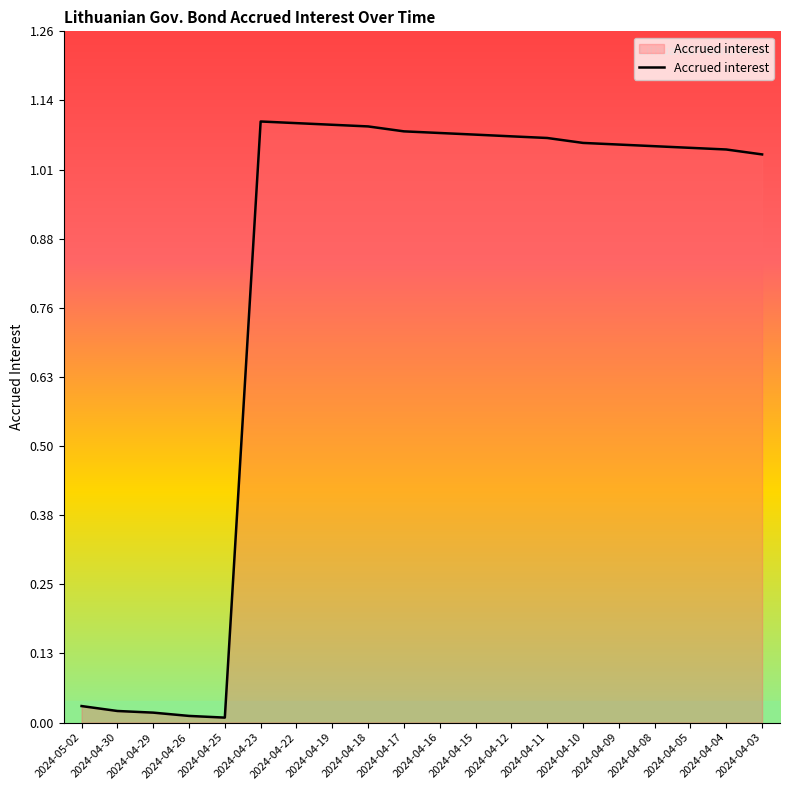

How many lines are shown in the chart?

1